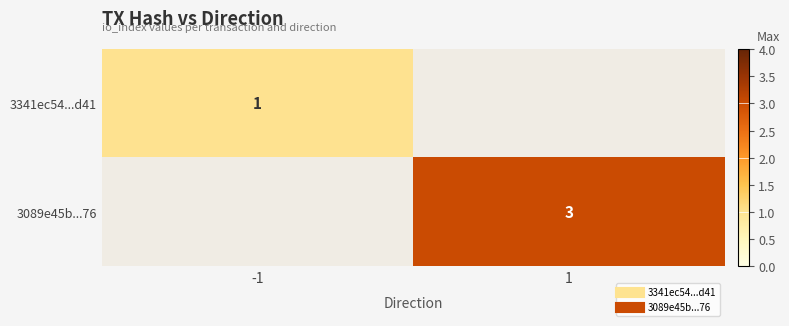

At how many categories does at least one series exceed 2?

1